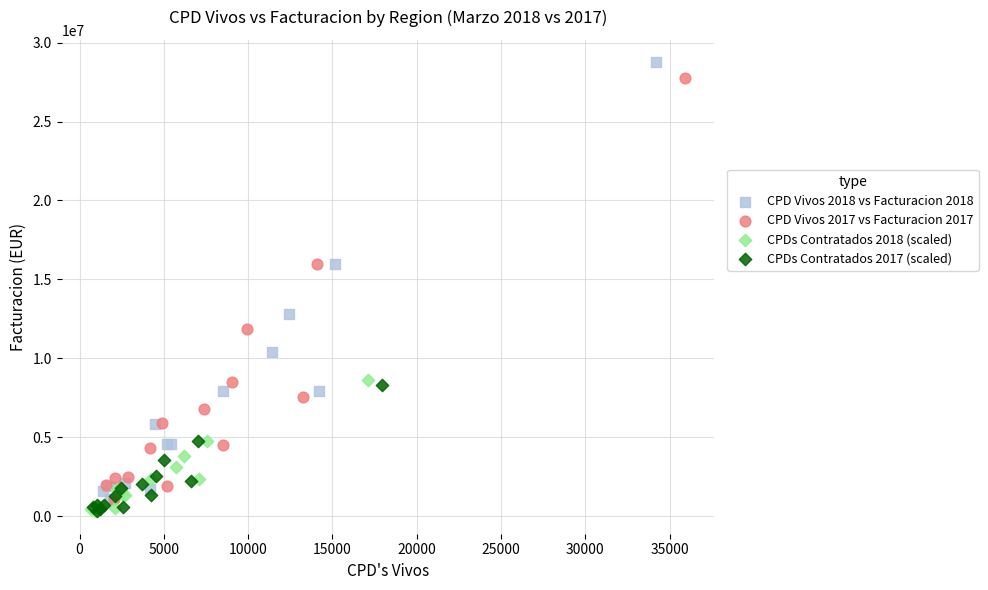

Which series contains the highest Y value?

CPD Vivos 2018 vs Facturacion 2018